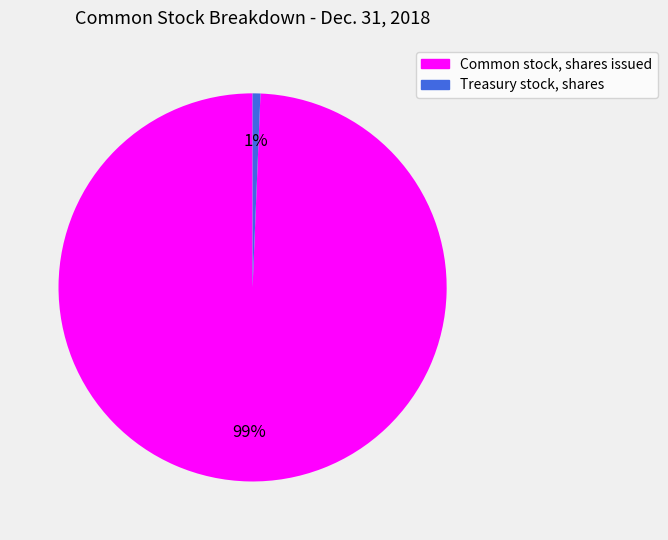

Is there any slice that represents more than half of the pie?

Yes